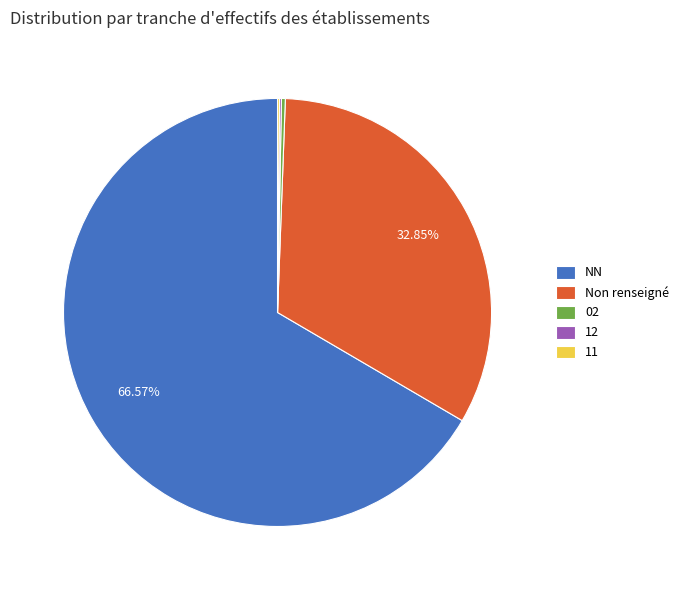

The 02 slice represents 0% of the pie. True or false?

True